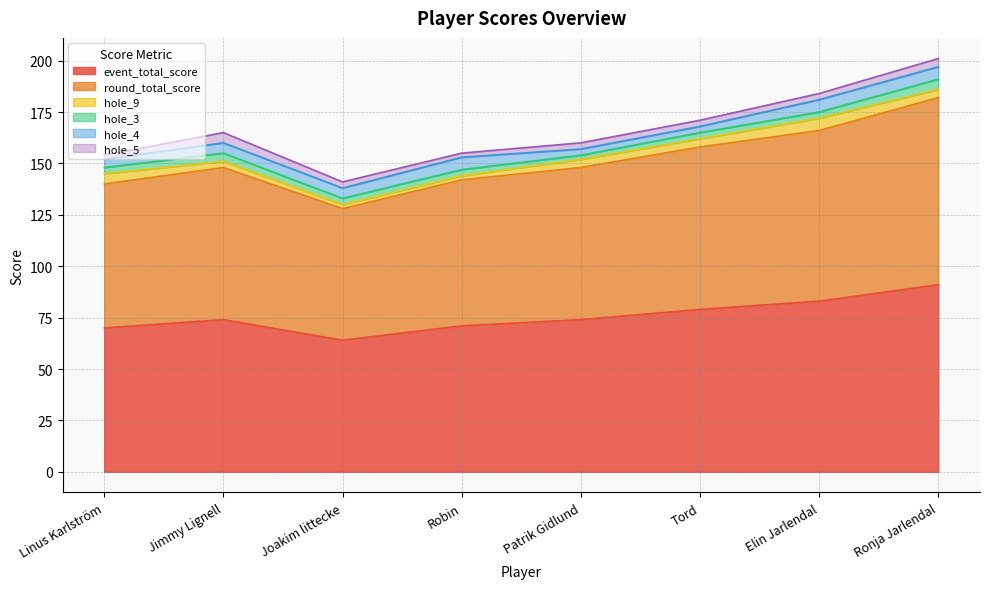

The hole_3 series shows 3 at Linus Karlström. True or false?

True